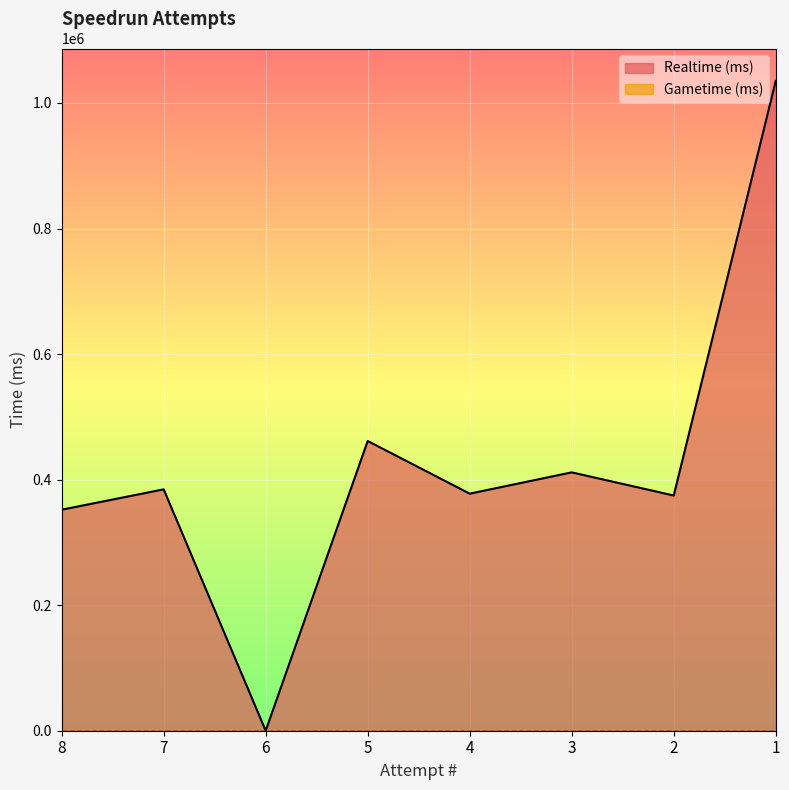

How many data points does each series have?

8